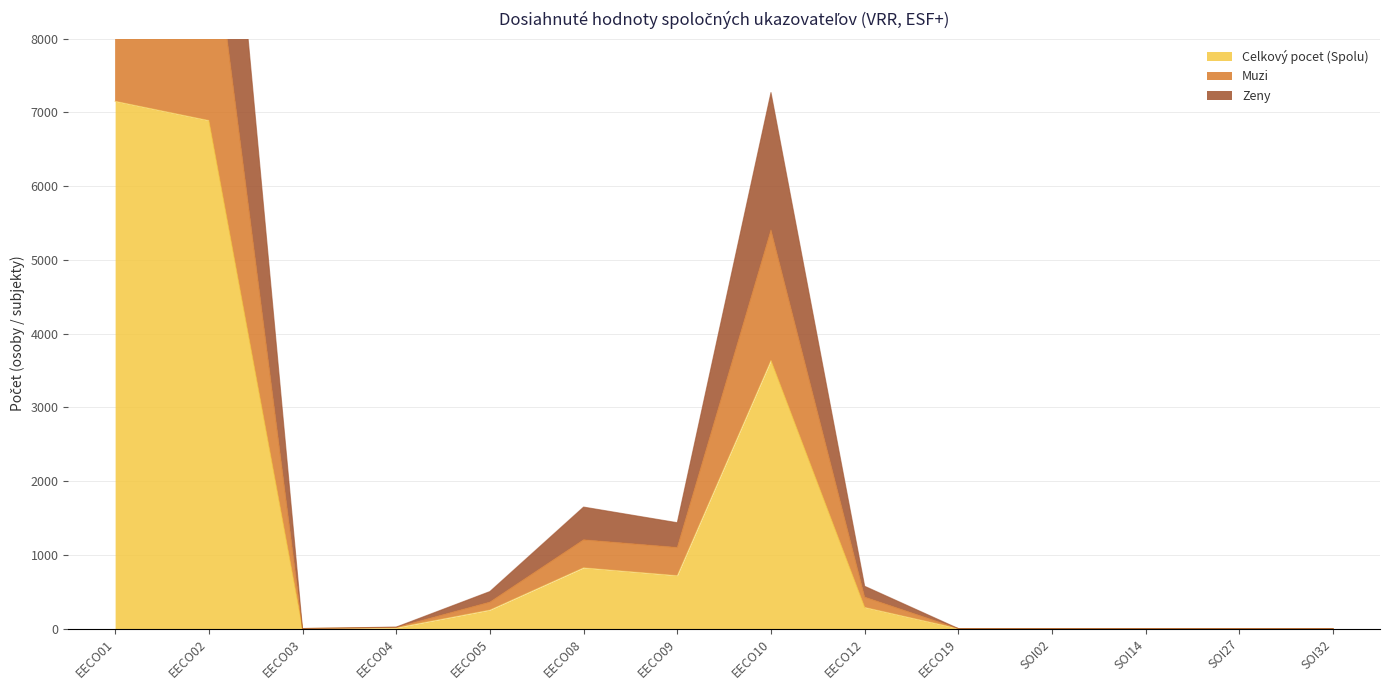

At how many categories does at least one series exceed 9179?

2